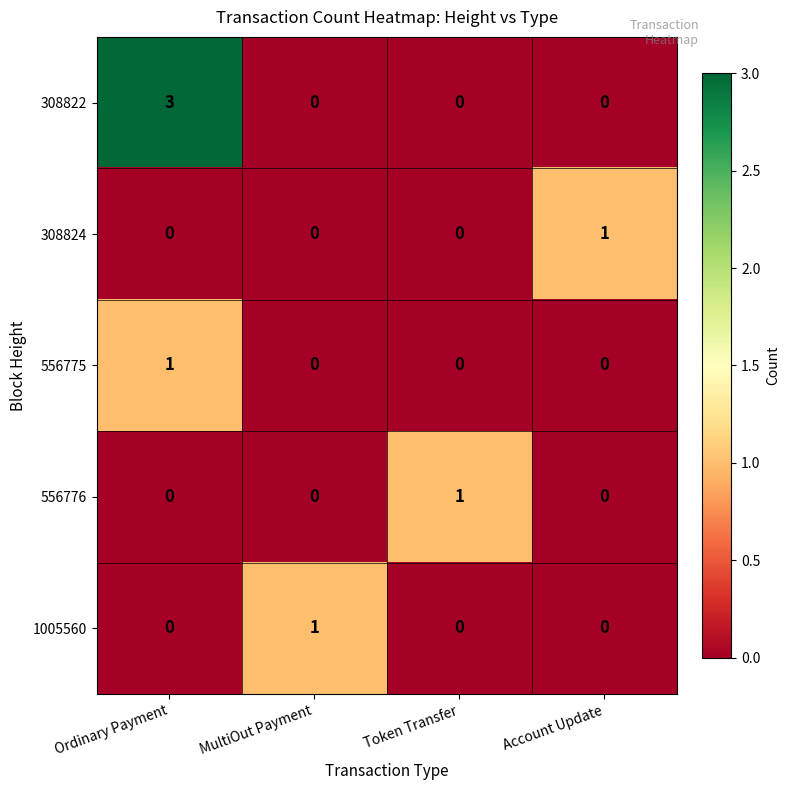

Which series has the largest range (max minus min)?

308822